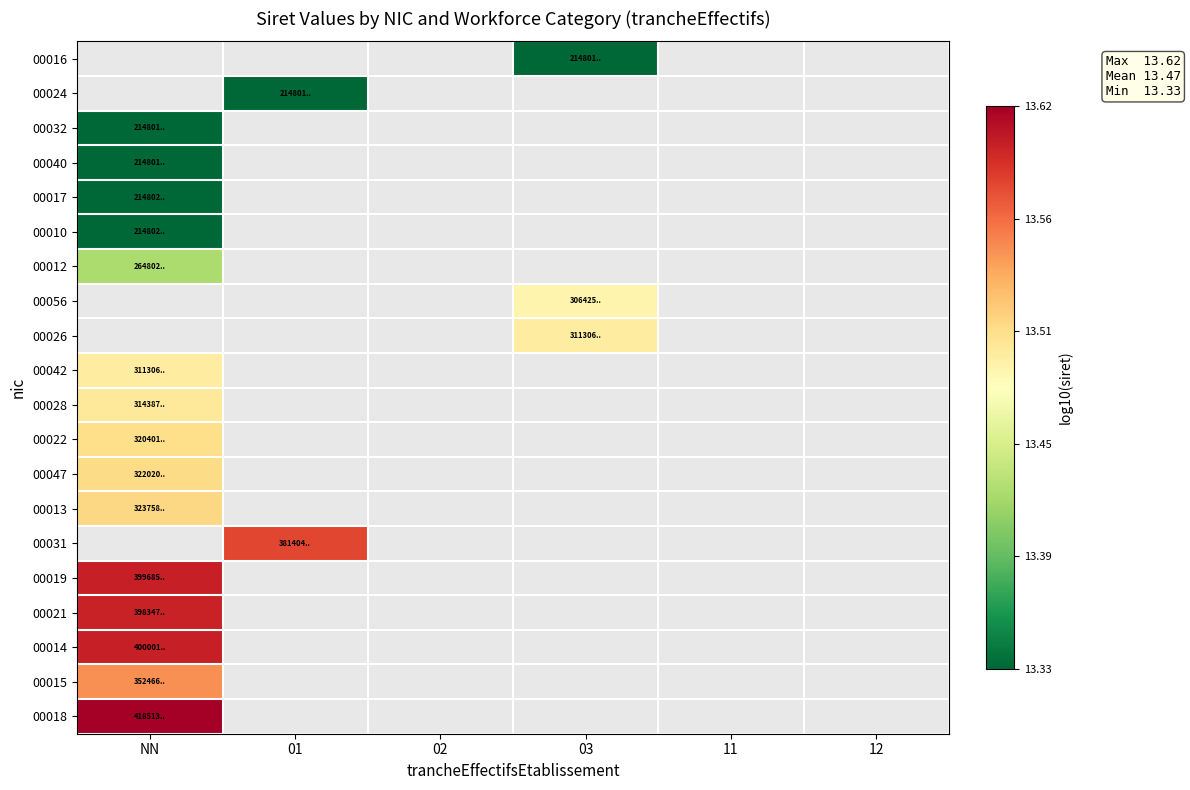

At which category does the chart reach its peak across all series?

NN